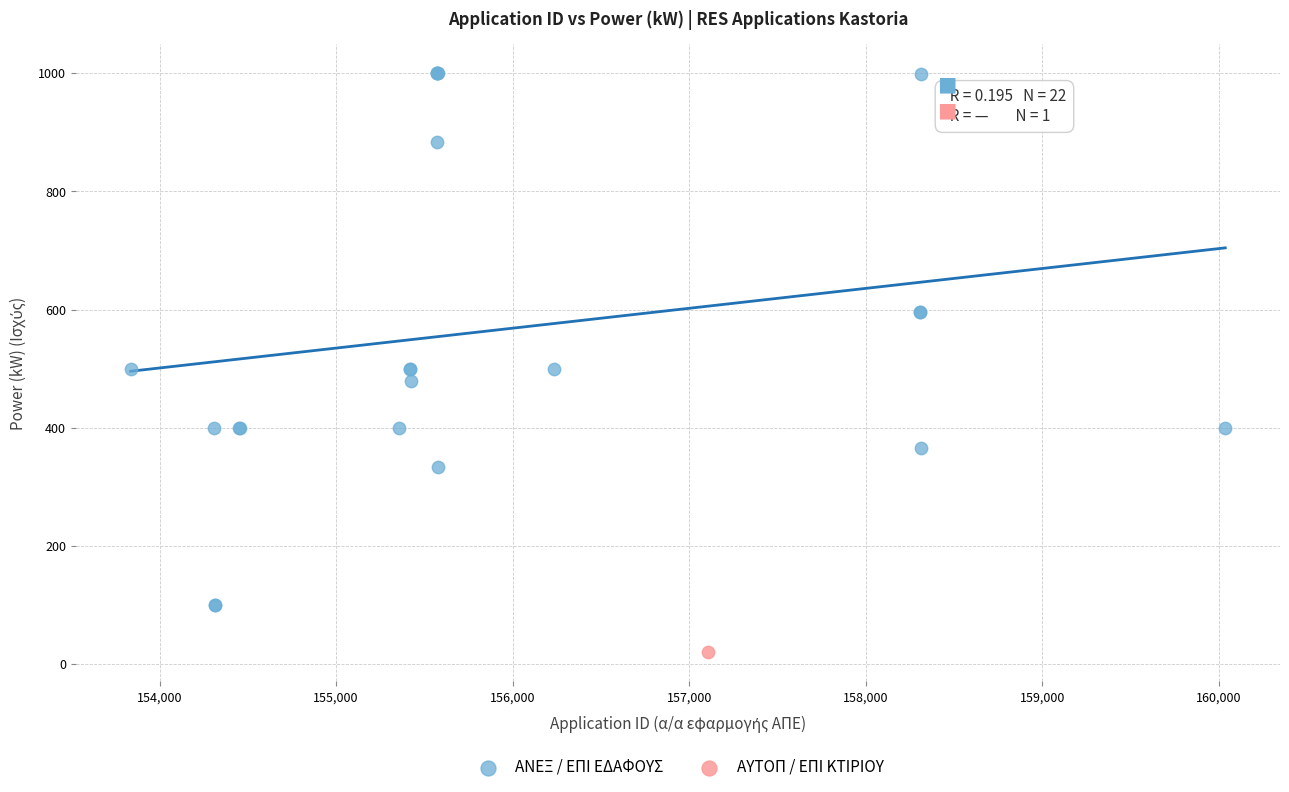

What are all the series names shown in the legend?

ΑΝΕΞ / ΕΠΙ ΕΔΑΦΟΥΣ, ΑΥΤΟΠ / ΕΠΙ ΚΤΙΡΙΟΥ